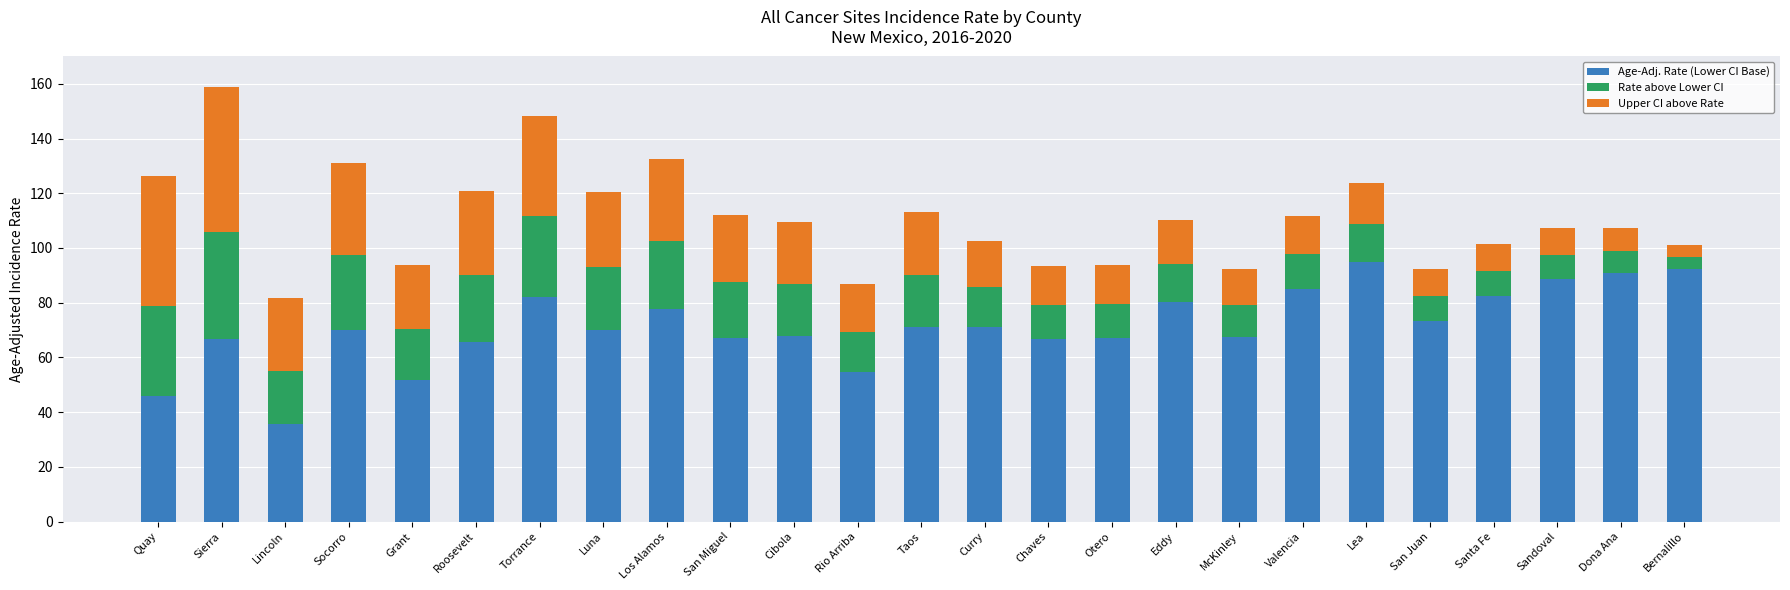

Which category has the lowest value in the Age-Adj. Rate (Lower CI Base) series?

Lincoln